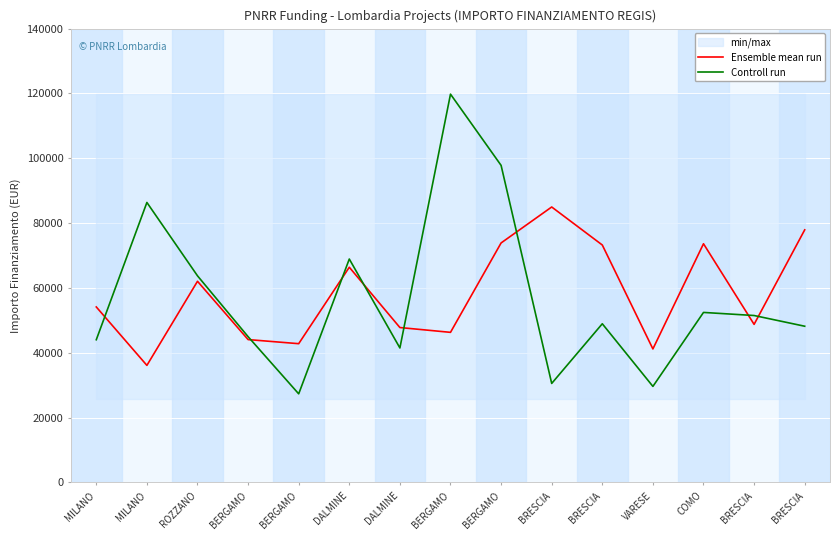

Which category has the highest value across all series?

BERGAMO